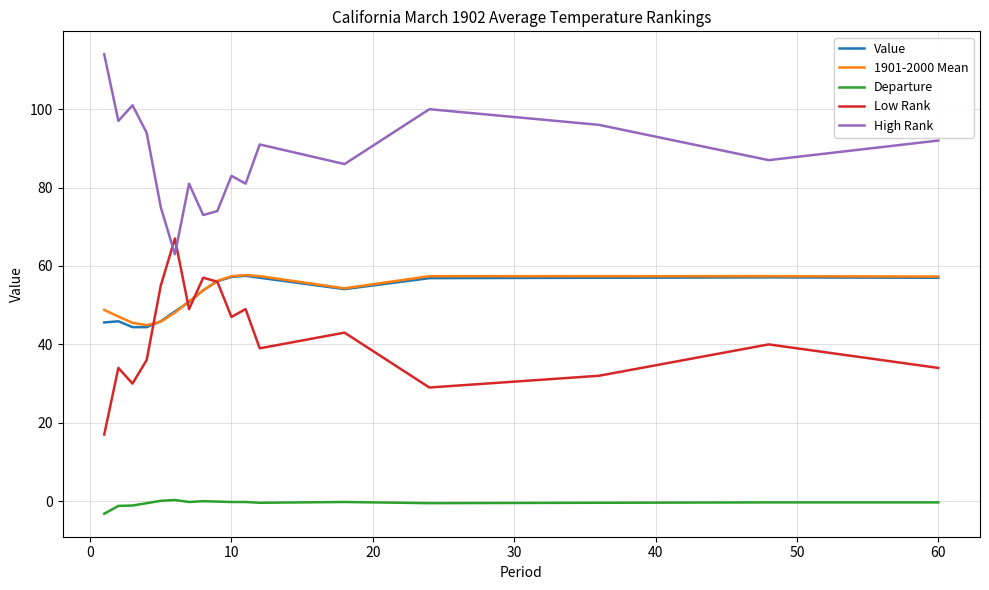

What is the minimum value for Value?

44.4